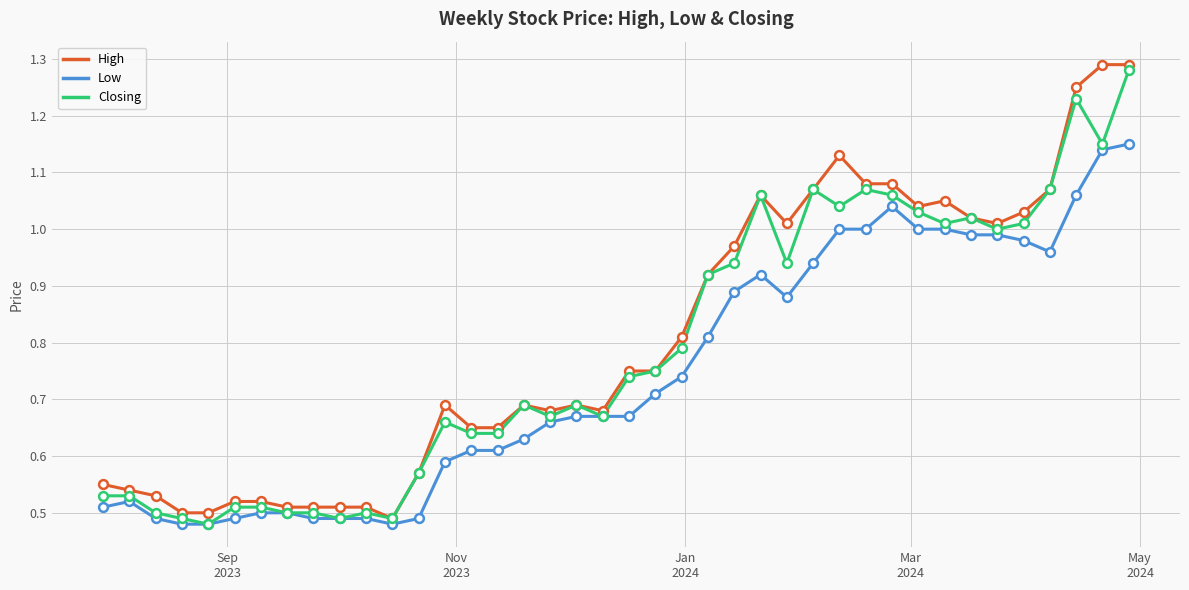

At how many categories does at least one series exceed 0?

40